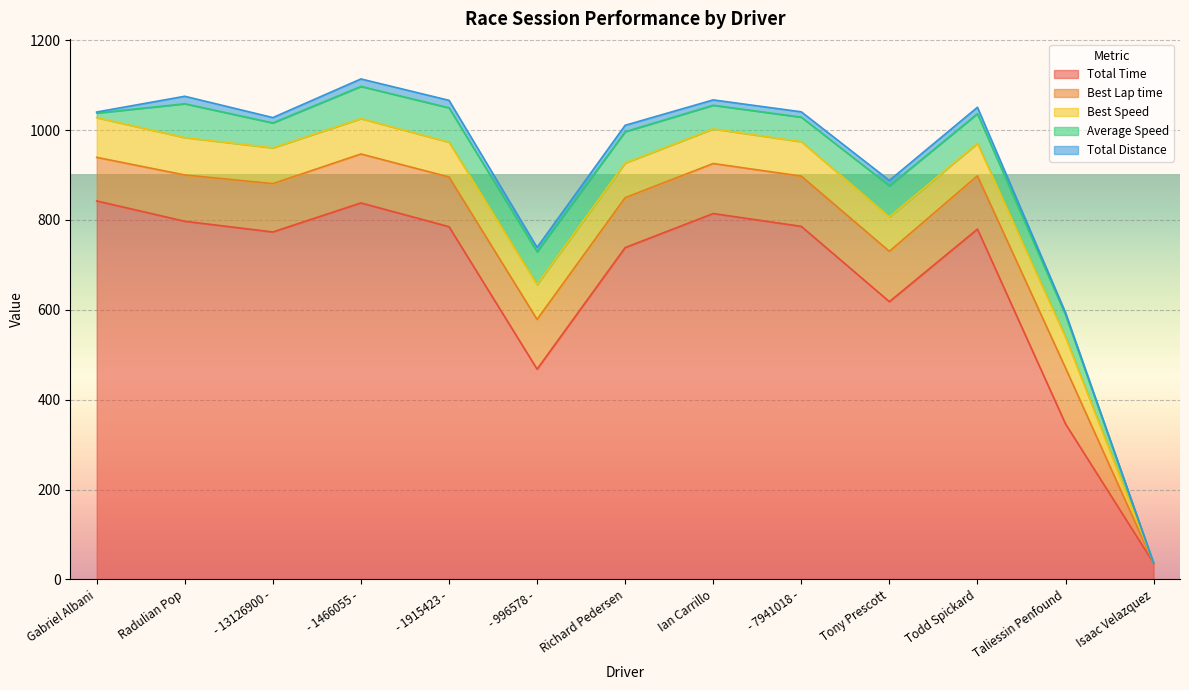

At which category does Total Time reach its first local peak?

- 1466055 -